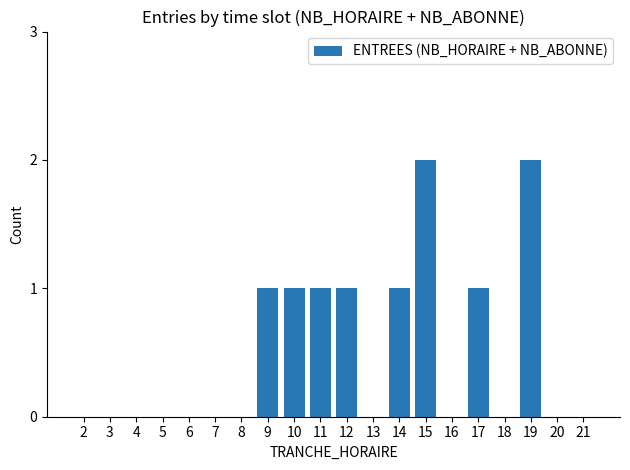

The value at 4 is 1. True or false?

False